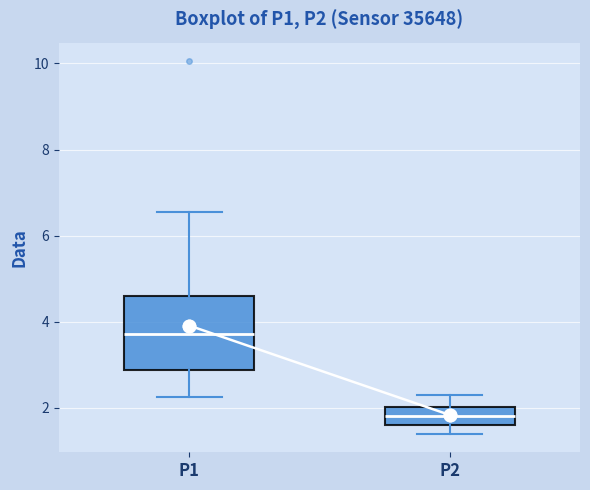

Where does the median line of the box for P1 sit on the y-axis? The values are not printed on the chart, so give them approximately, as read against the axis.

3.8